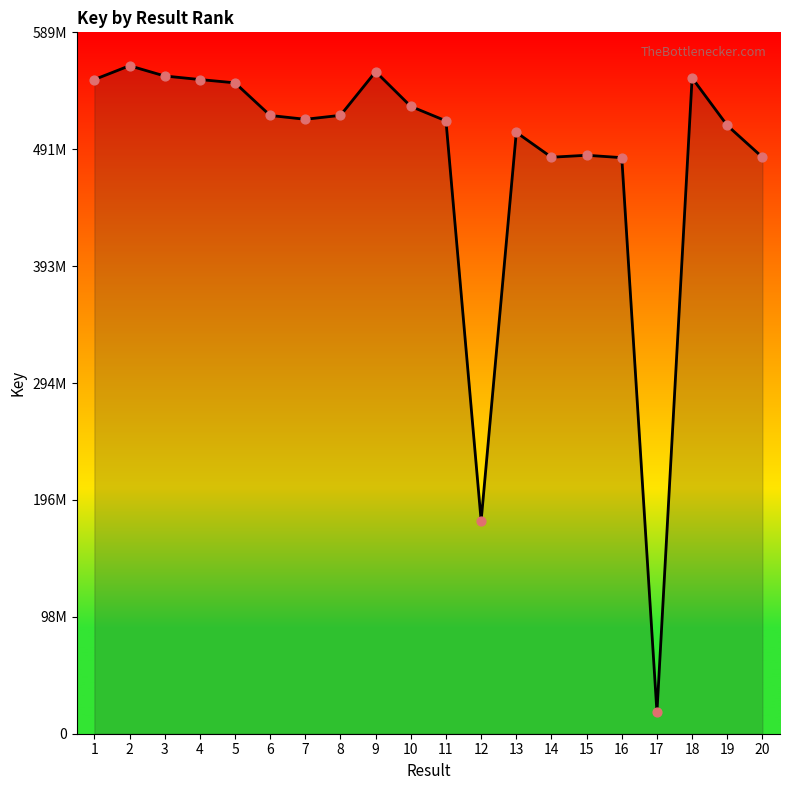

Approximately how many times larger is the value at 4 compared to 10?

1.0